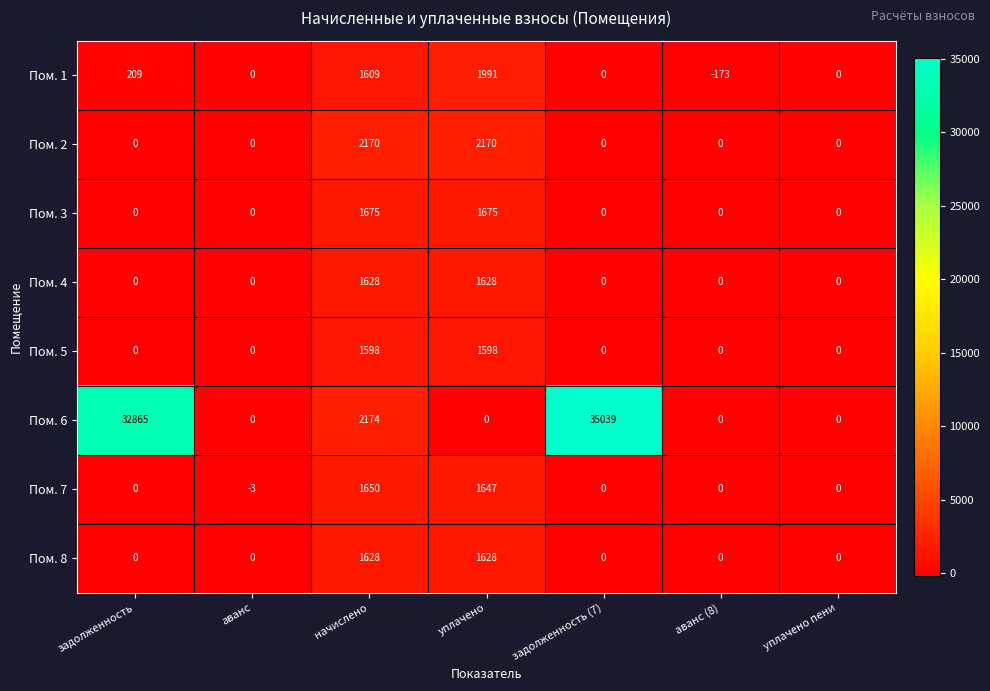

At which category is the sum across all series the highest?

задолженность (7)